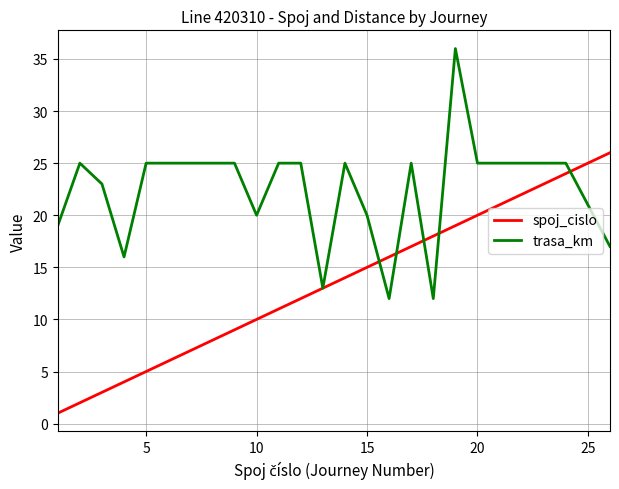

What is the greatest value displayed?

36